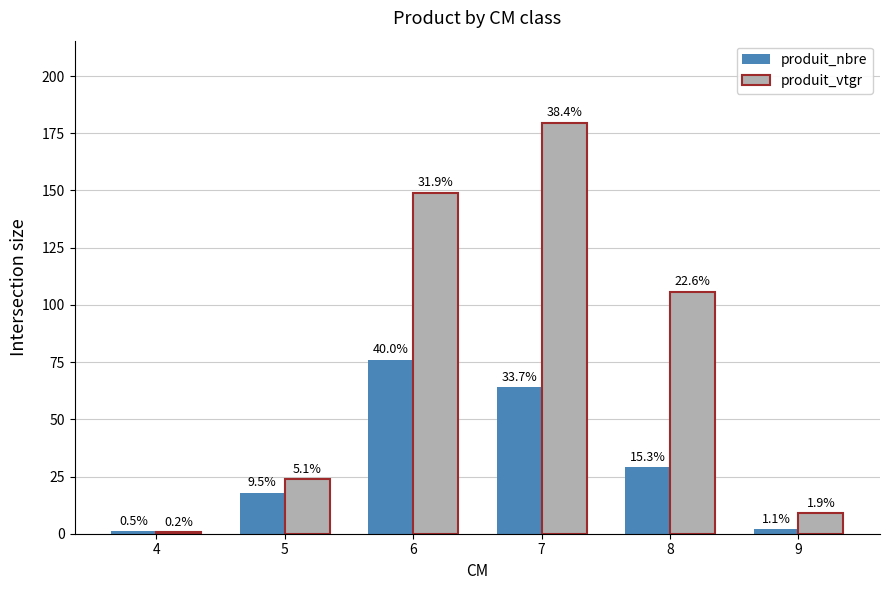

Are the bars horizontal?

No